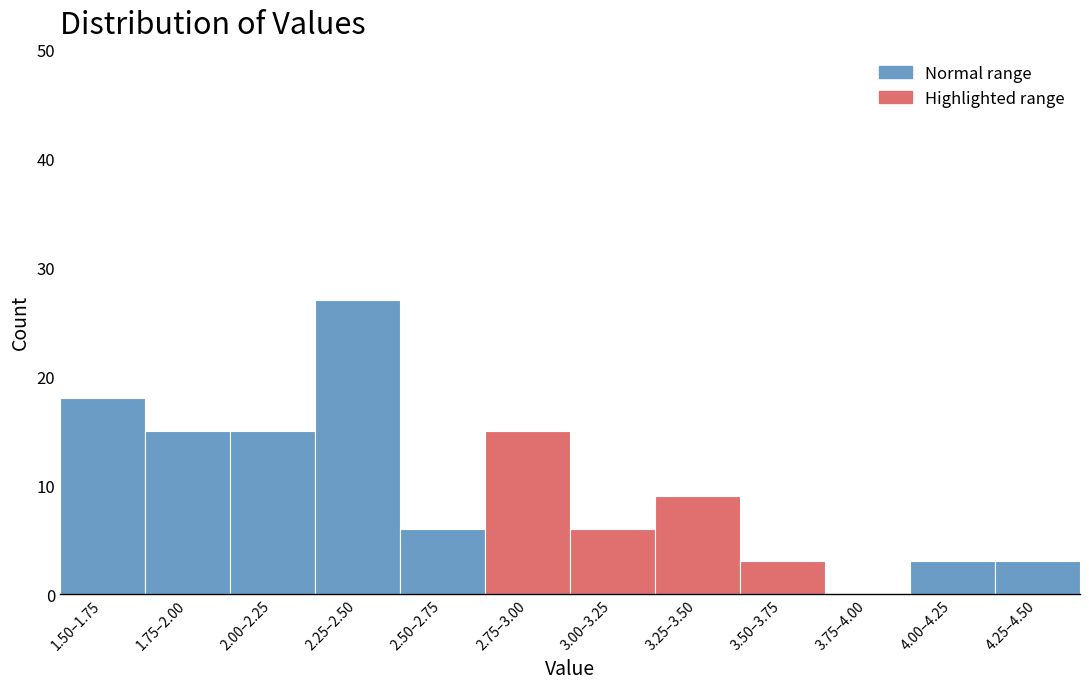

Reading left to right, transcribe all the data shown in this chart.

1.50–1.75=18	1.75–2.00=15	2.00–2.25=15	2.25–2.50=27	2.50–2.75=6	2.75–3.00=15	3.00–3.25=6	3.25–3.50=9	3.50–3.75=3	3.75–4.00=0	4.00–4.25=3	4.25–4.50=3